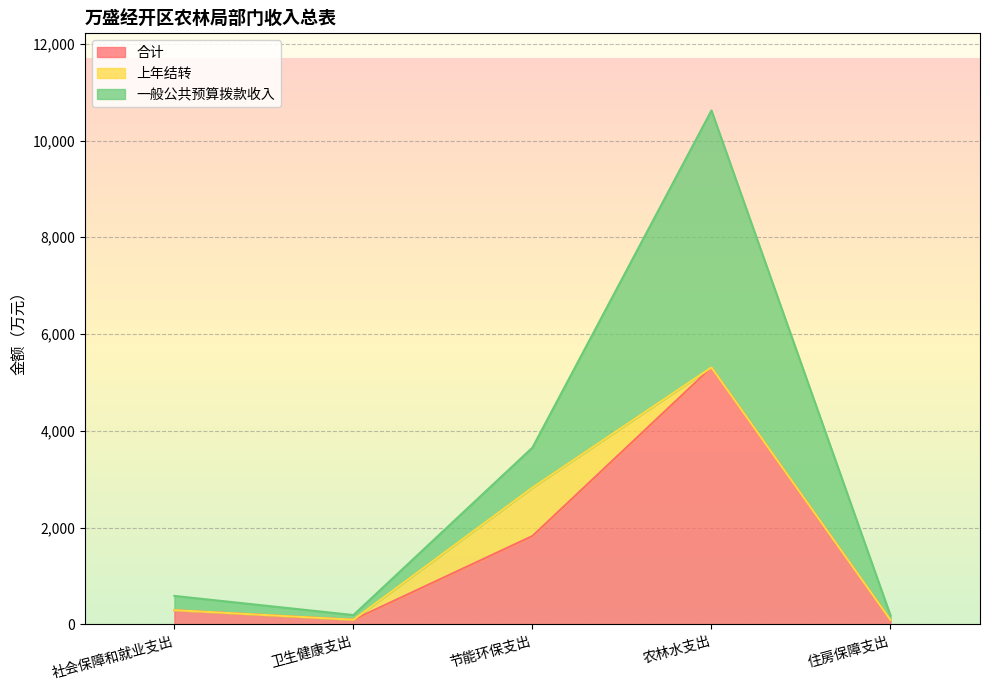

Is it true that 合计 equals 1827.0 at 节能环保支出?

True